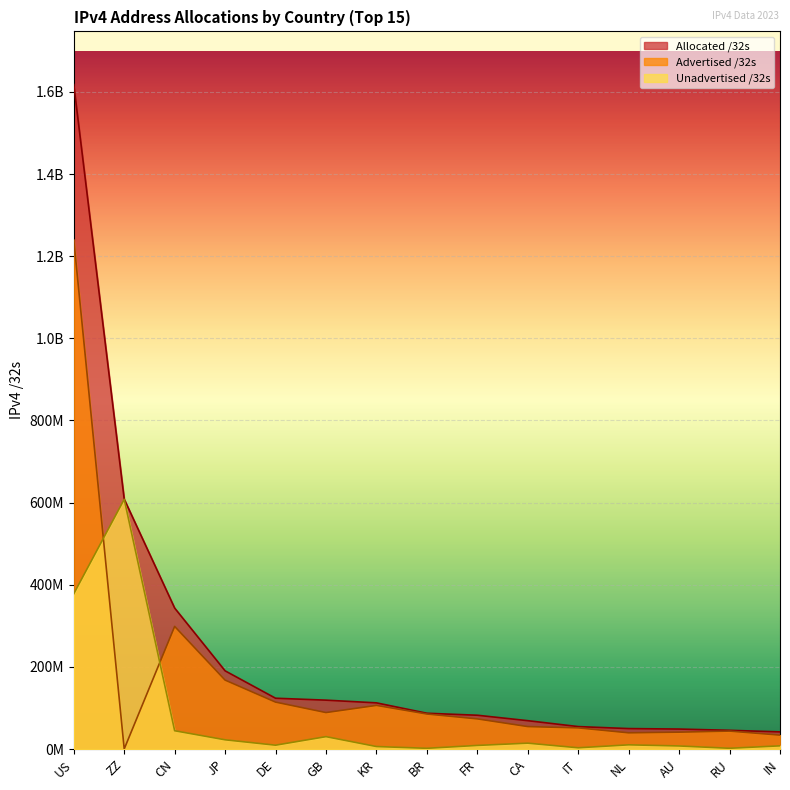

The Unadvertised /32s series shows 4059734 at KR. True or false?

False